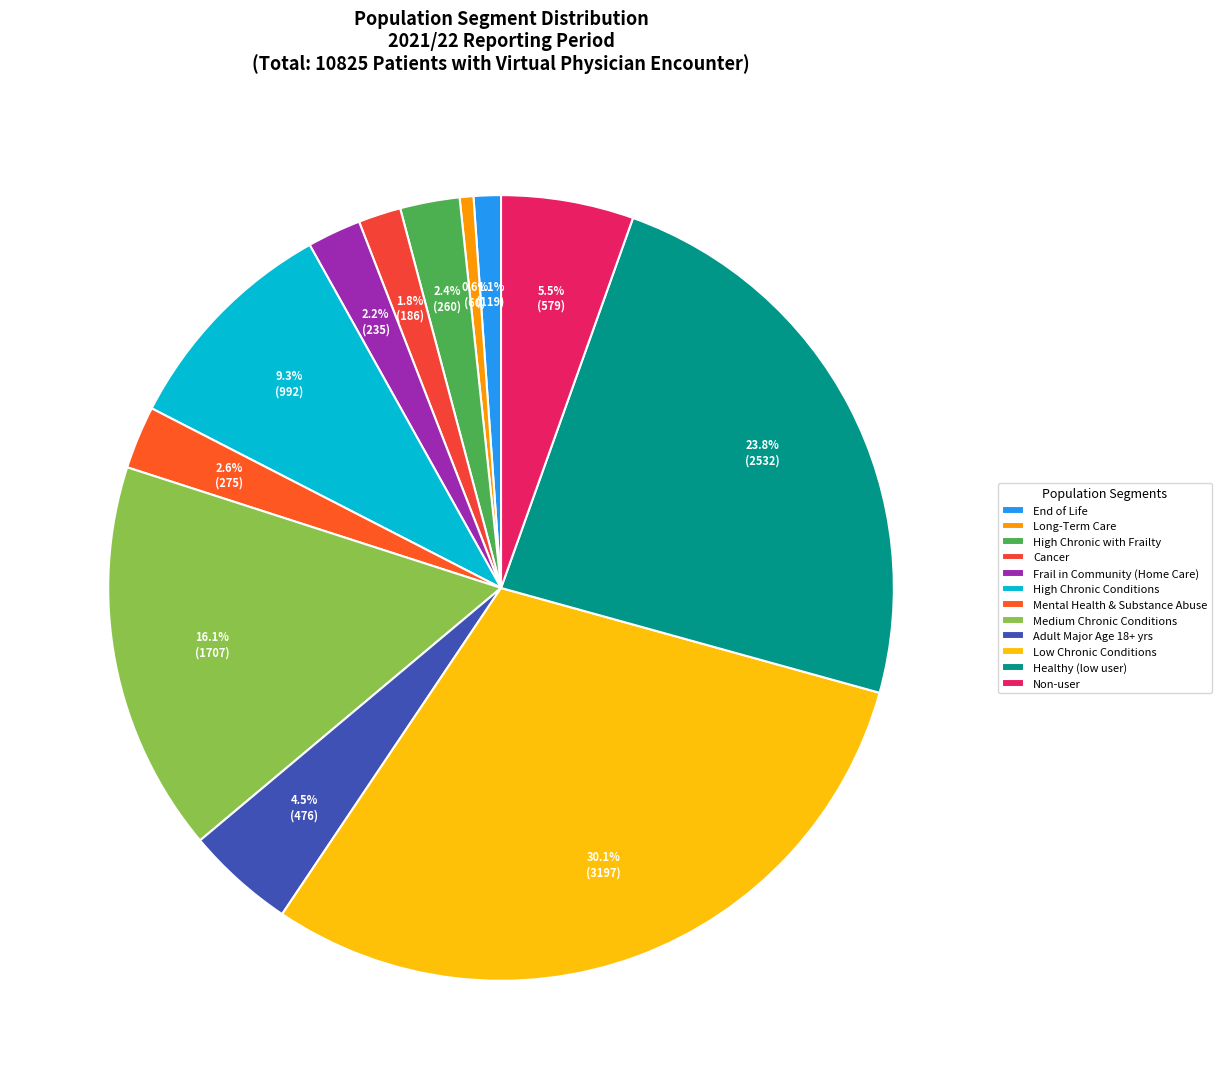

Count the number of slices in the pie.

12